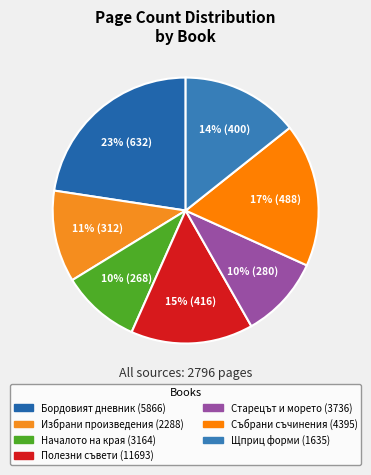

To the nearest percent, what is the combined percentage of Началото на края (3164) and Избрани произведения (2288)?

21%